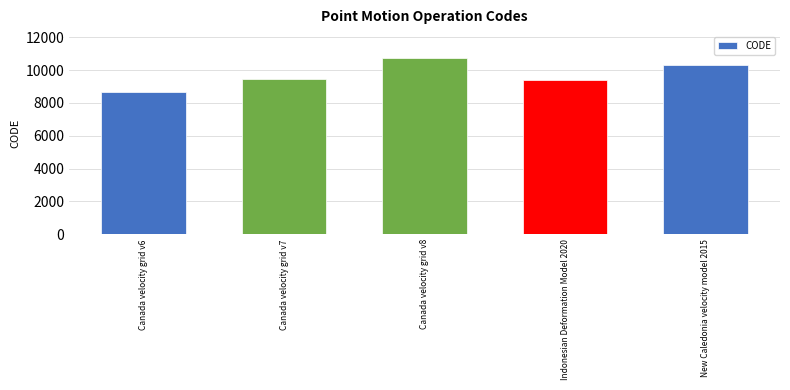

How many data points does each series have?

5